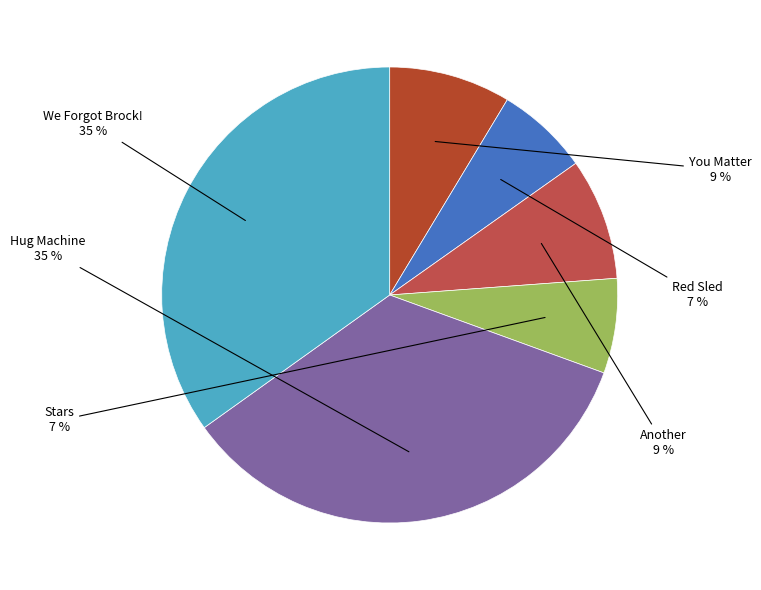

How many slices are in this pie chart?

6